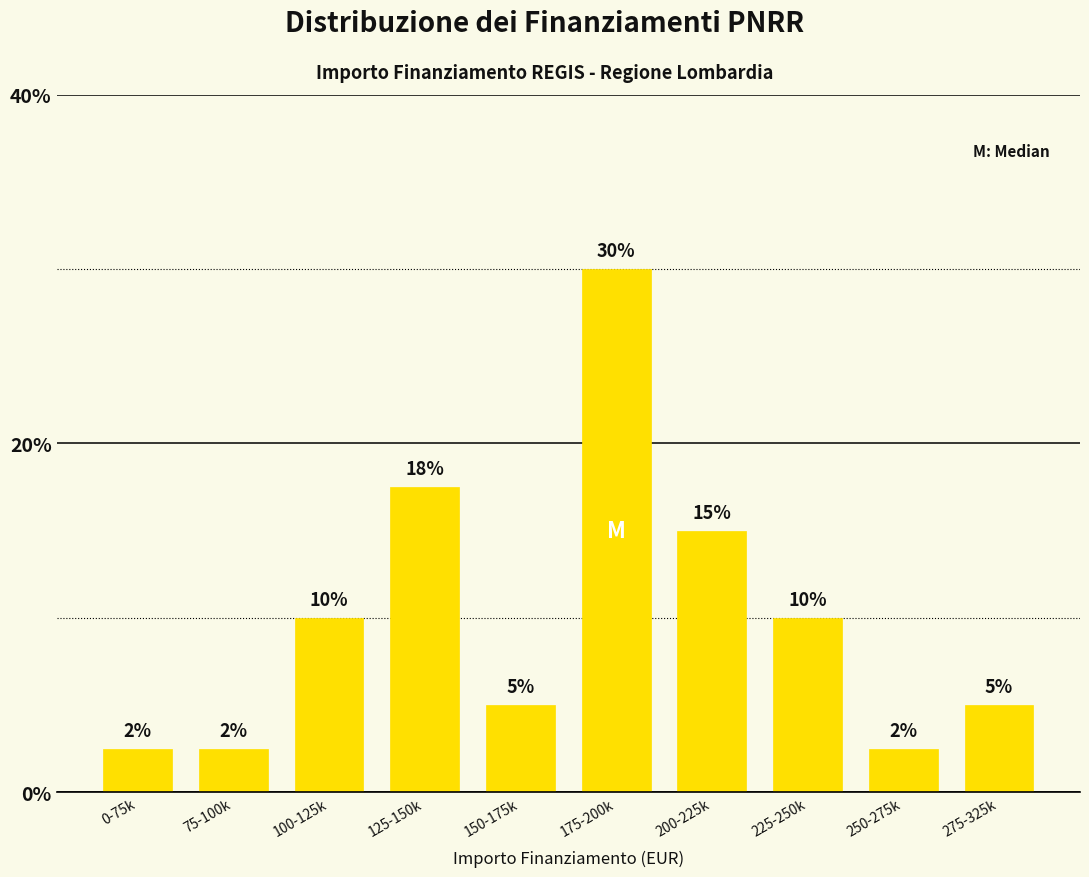

What is the ratio of the value at 75-100k to the value at 250-275k?

1.0